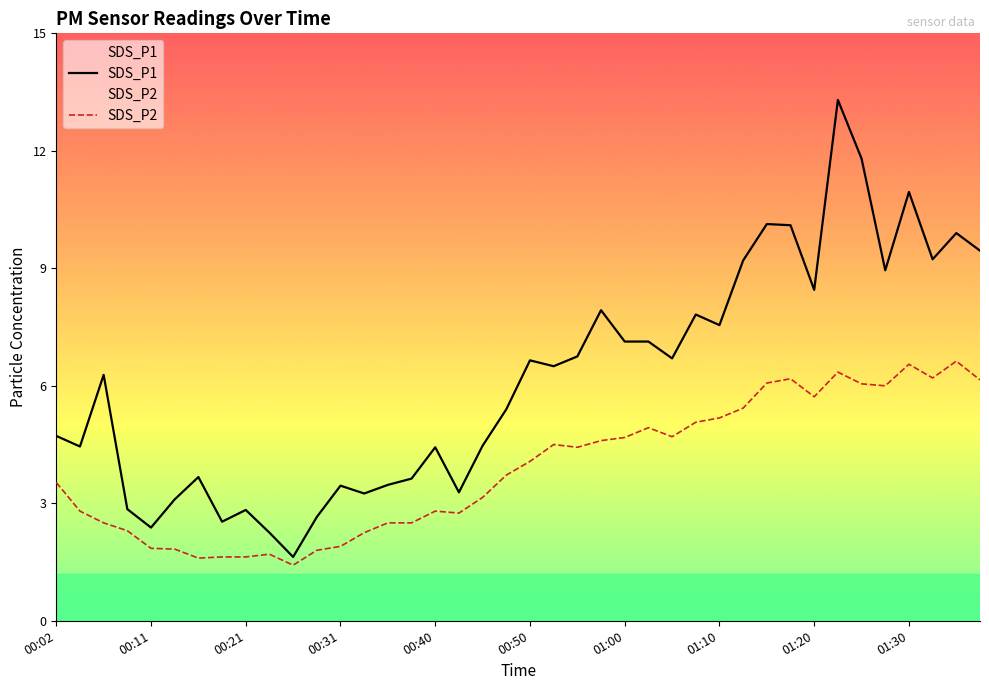

What is the spread (max minus min) of values at 00:50?

2.6